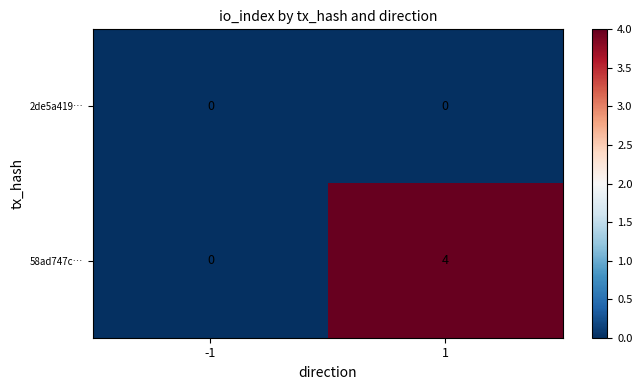

At how many categories does at least one series exceed 3?

1